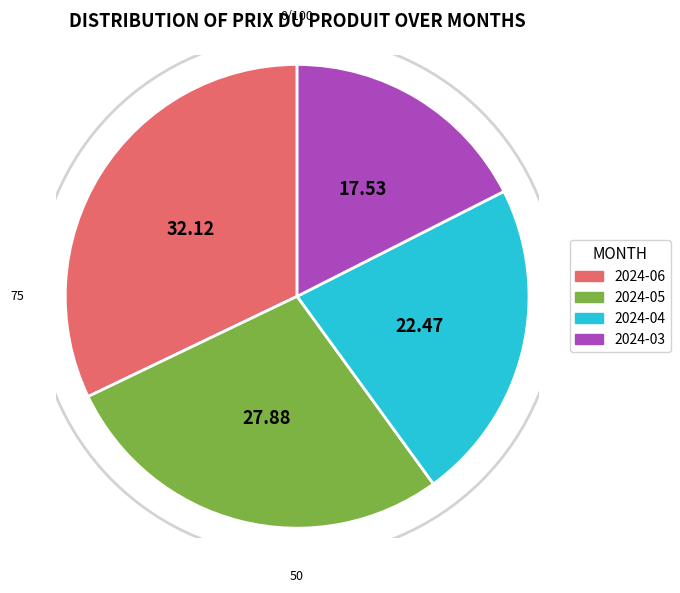

Is there any slice that represents more than half of the pie?

No